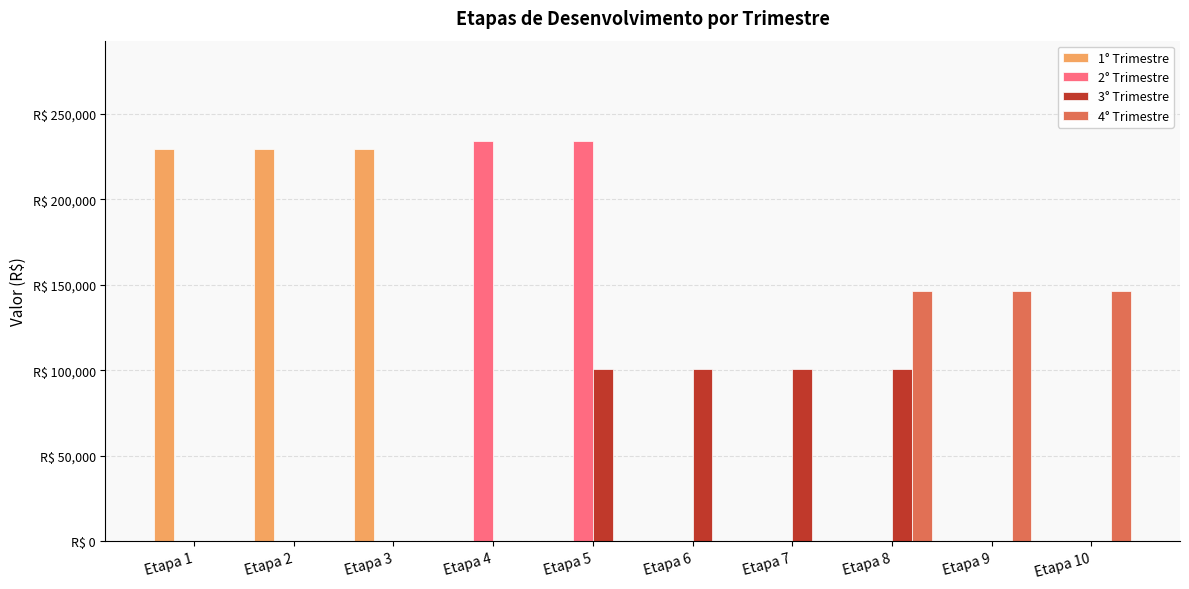

At which category does the chart reach its peak across all series?

Etapa 4